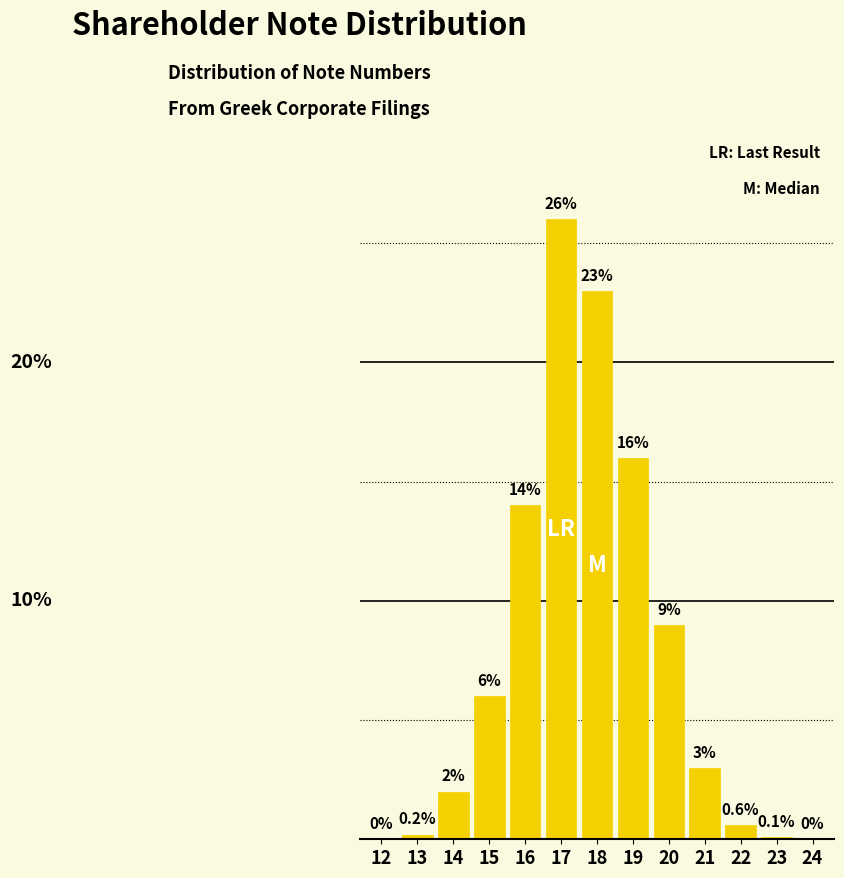

Are the bars horizontal?

No